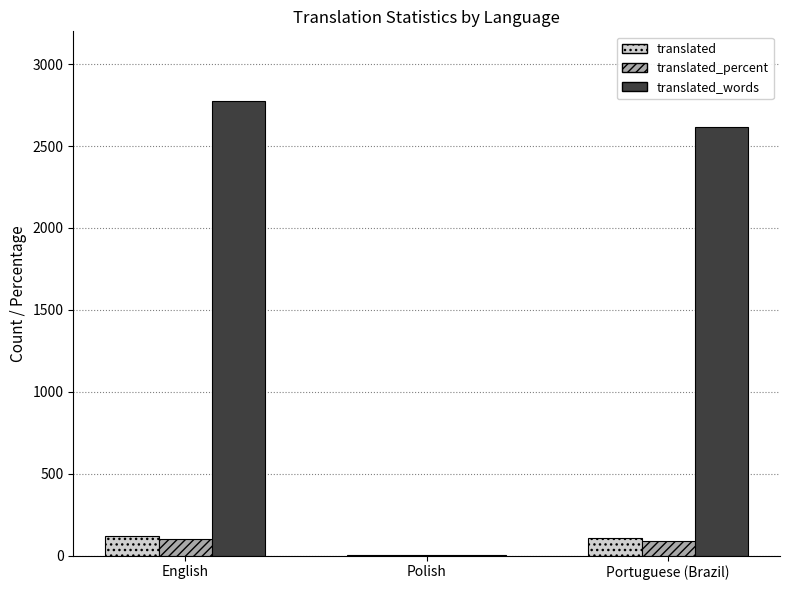

The translated series shows 2.0 at Polish. True or false?

True